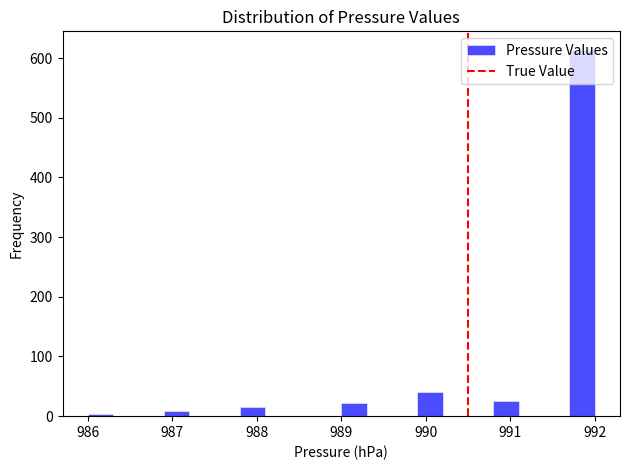

Around what value on the x-axis is the tallest bar? Give the approximate position of its centre, as read against the axis.

991.9